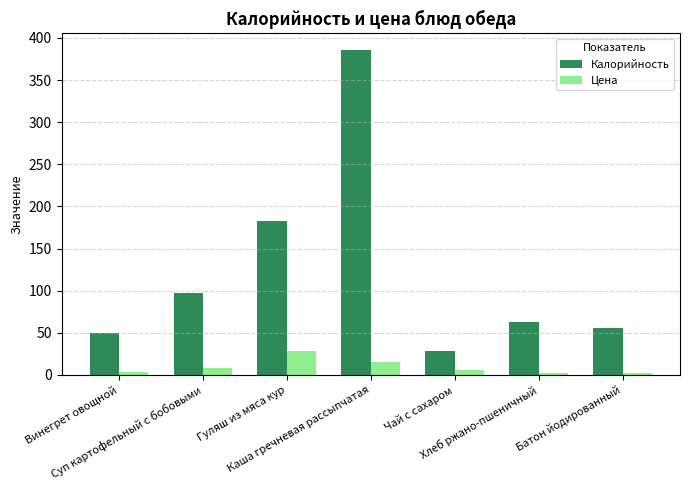

What is the difference between the highest and lowest values at Винегрет овощной?

46.6